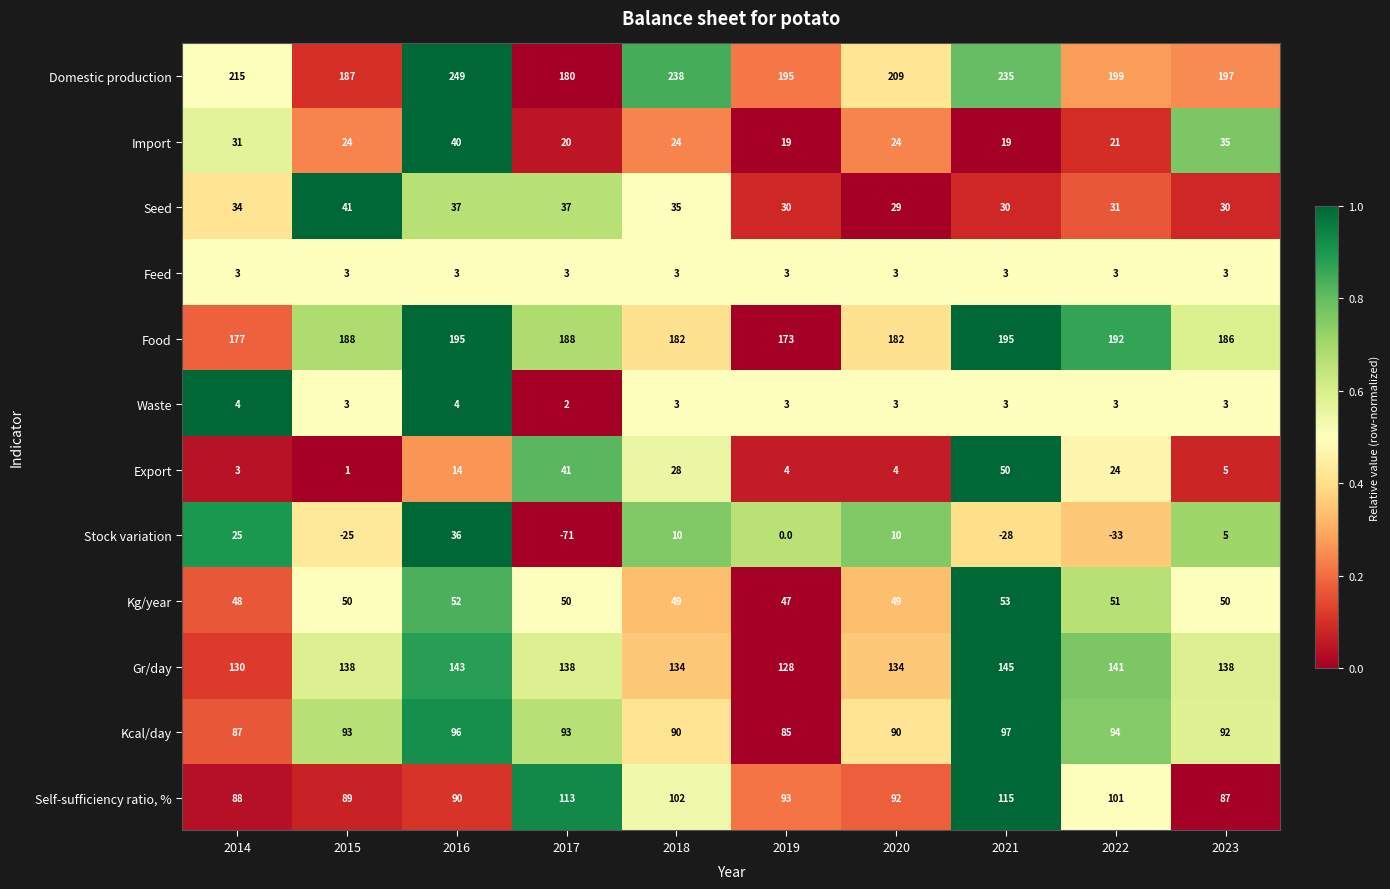

How many series are shown in this chart?

12